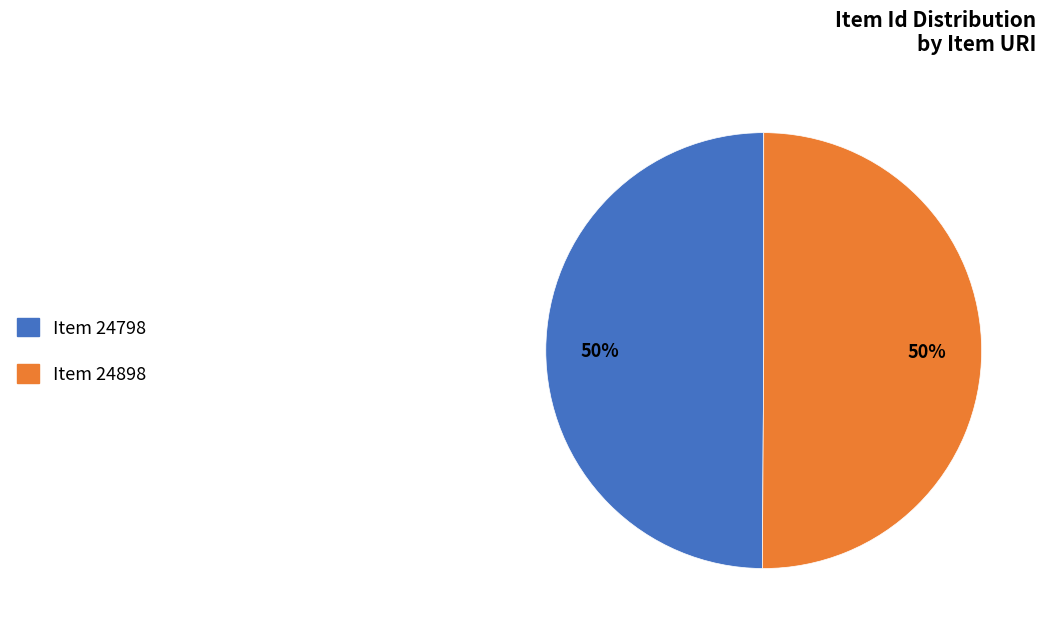

What is the ratio of the value at Item 24798 to the value at Item 24898?

1.0